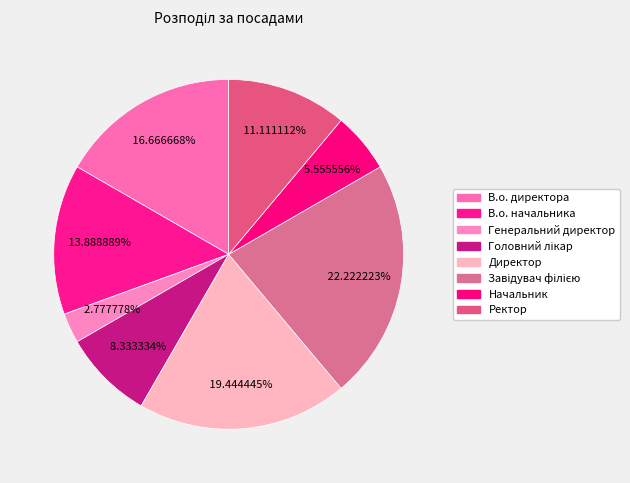

Which slice is the smallest?

Генеральний директор